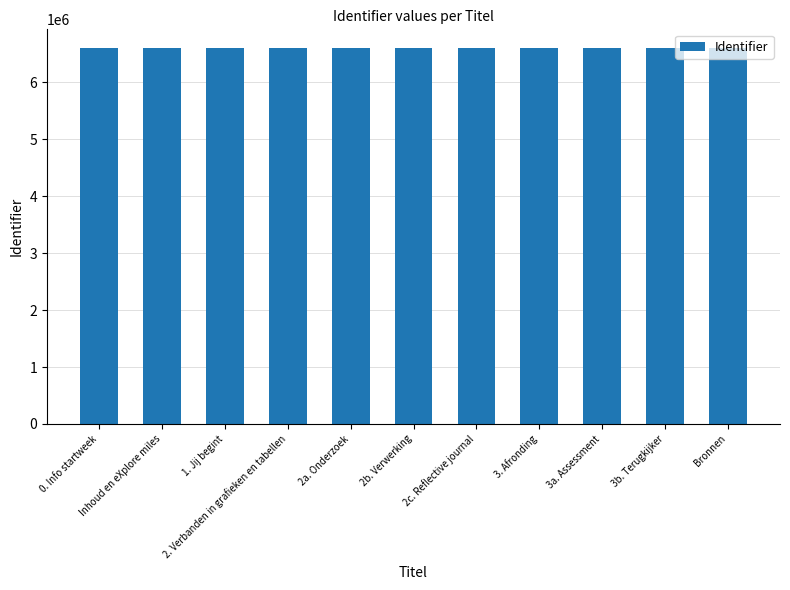

What position from the right is 3b. Terugkijker?

2